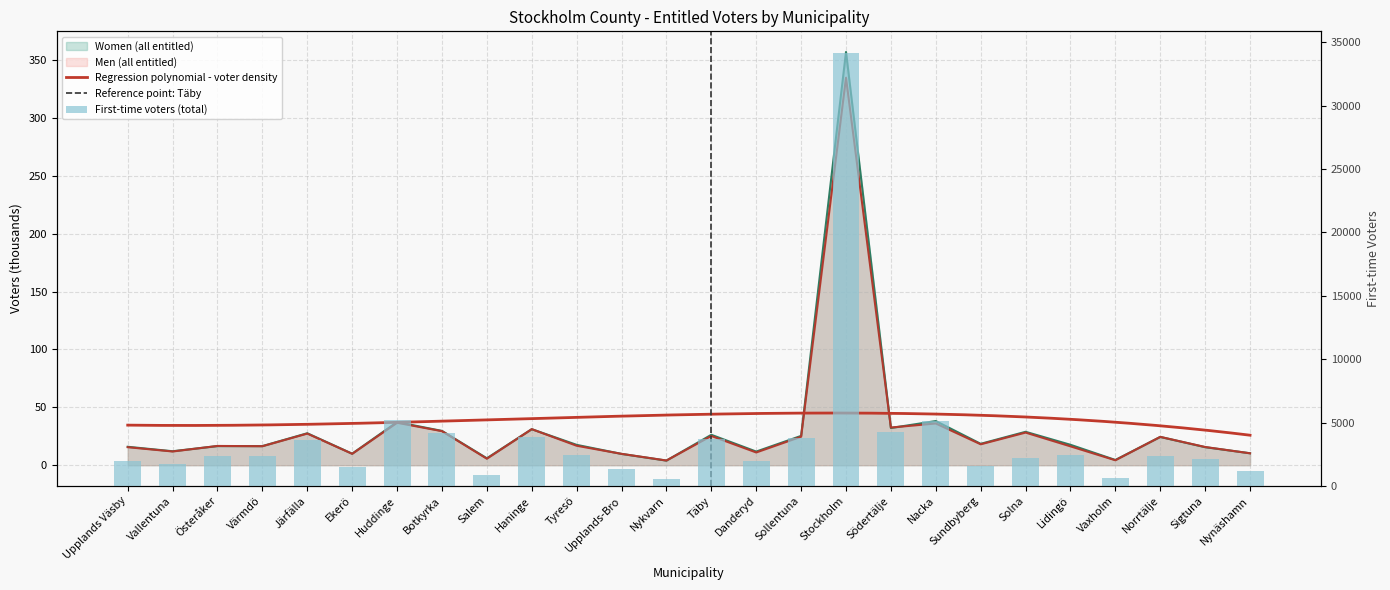

What is the difference between the second highest and second lowest values in the Women (all entitled) series?

33.6